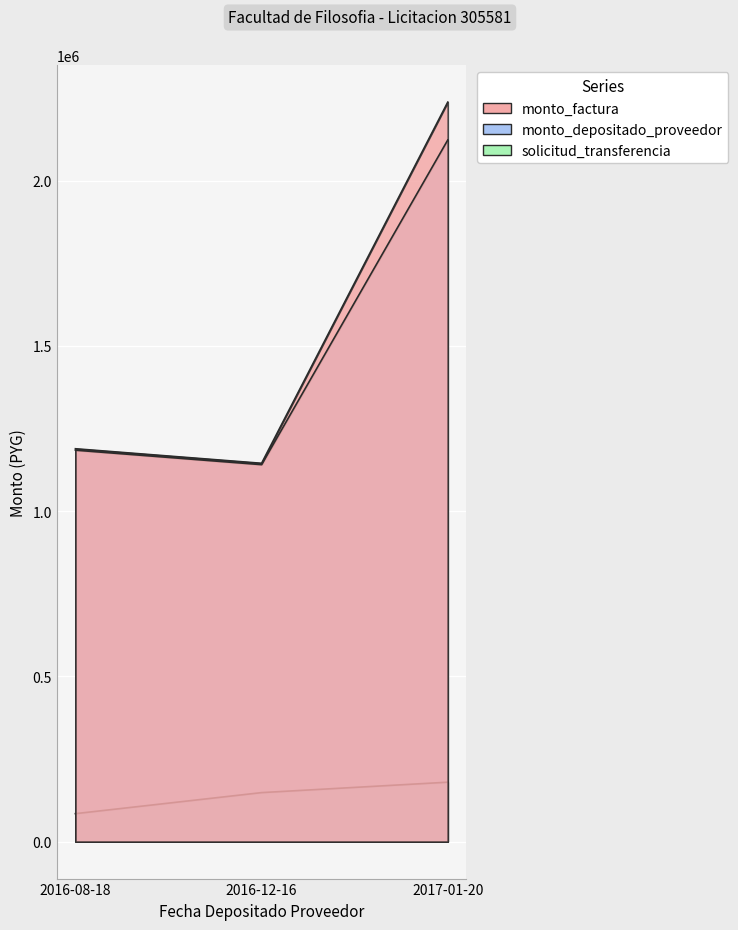

What is the maximum value for monto_depositado_proveedor?

2123395